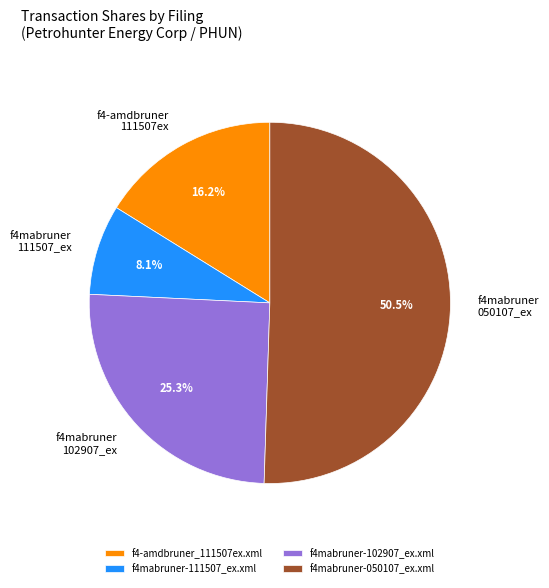

Is it true that f4mabruner-102907_ex.xml is 1% of the pie?

False